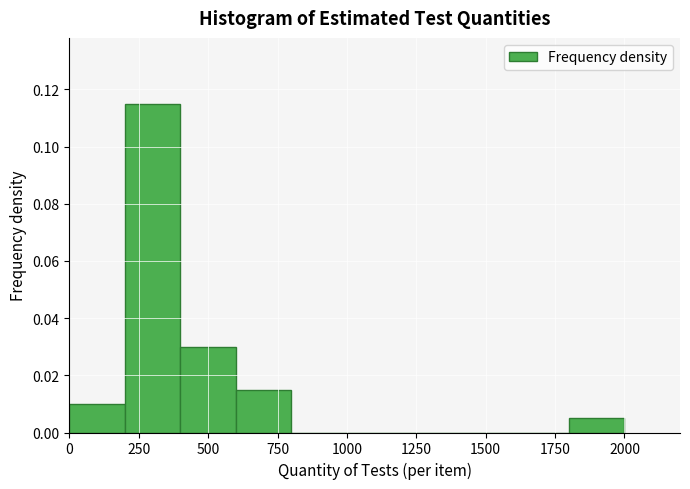

Reading left to right, transcribe this chart: for each bar, give the range it covers on the x-axis and its height. The values are not printed on the chart, so give them approximately, as read against the axis.

0 to 200: 0.010
200 to 400: 0.116
400 to 600: 0.030
600 to 800: 0.016
800 to 1000: 0
1000 to 1200: 0
1200 to 1400: 0
1400 to 1600: 0
1600 to 1800: 0
1800 to 2000: 0.006